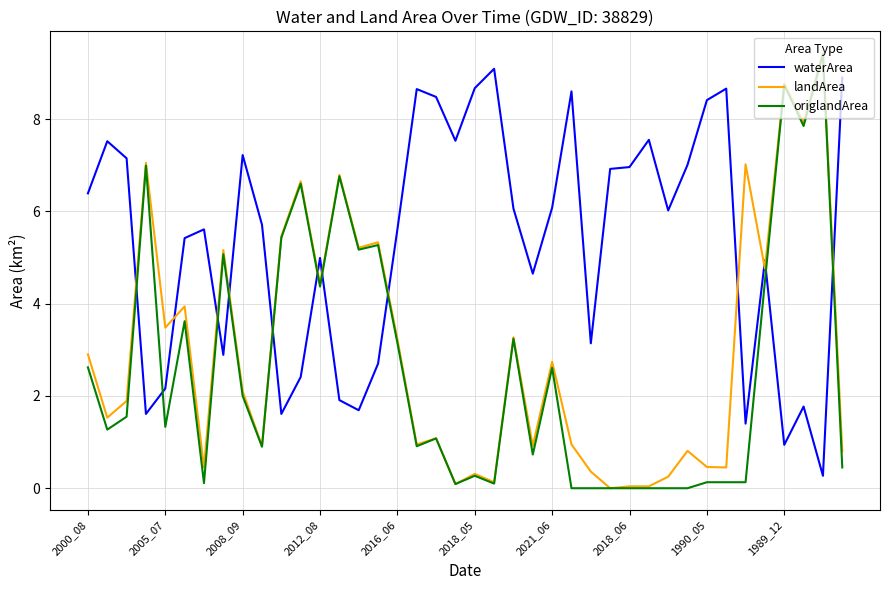

True or false: origlandArea and waterArea cross at least once.

True